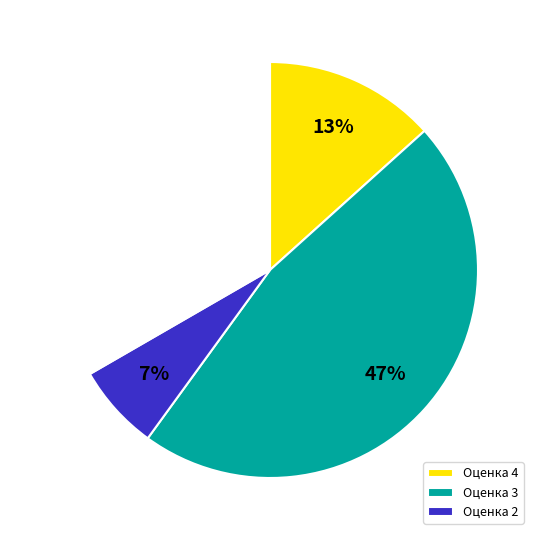

Is there a majority slice in this chart?

No